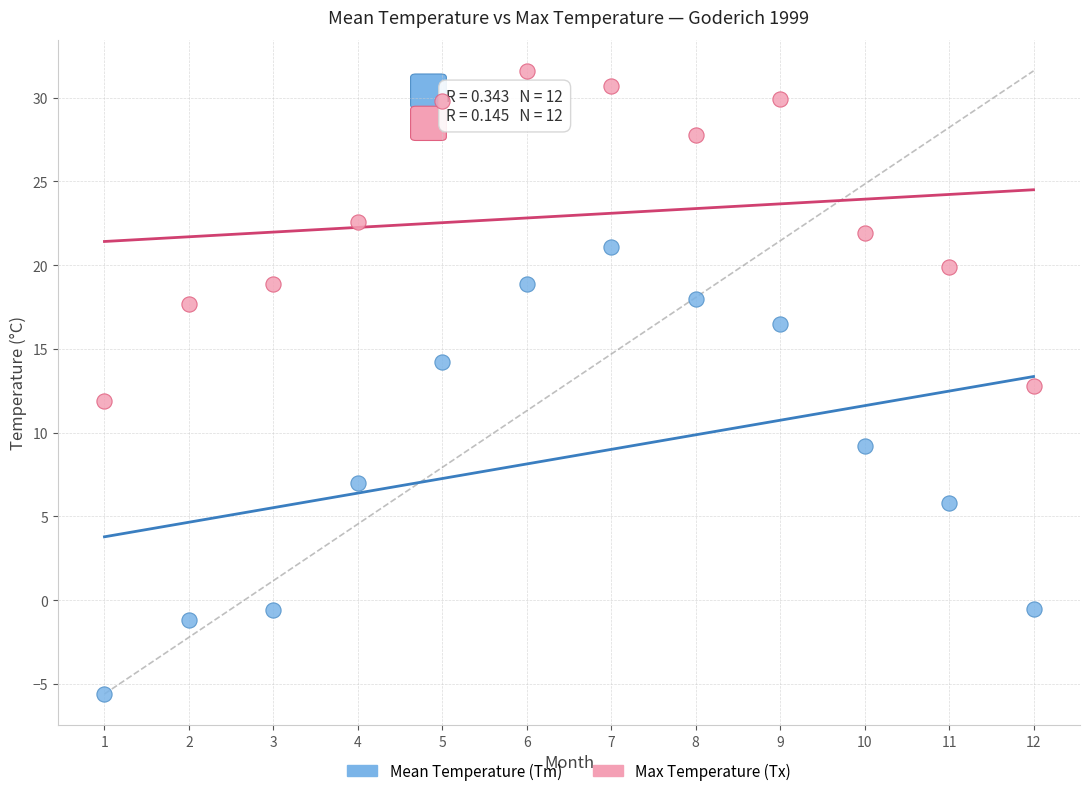

Across all data points, what is the range of X values (max minus min)?

11.0